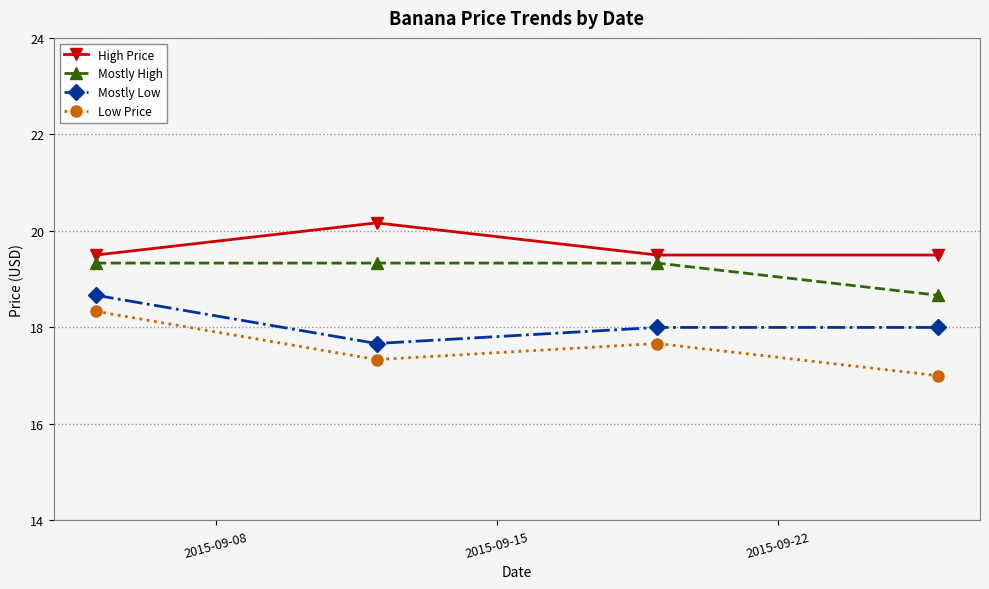

Reading right to left, transcribe all the data shown in this chart.

High Price: 19.5	19.5	20.2	19.5
Mostly High: 18.7	19.3	19.3	19.3
Mostly Low: 18.0	18.0	17.7	18.7
Low Price: 17.0	17.7	17.3	18.3